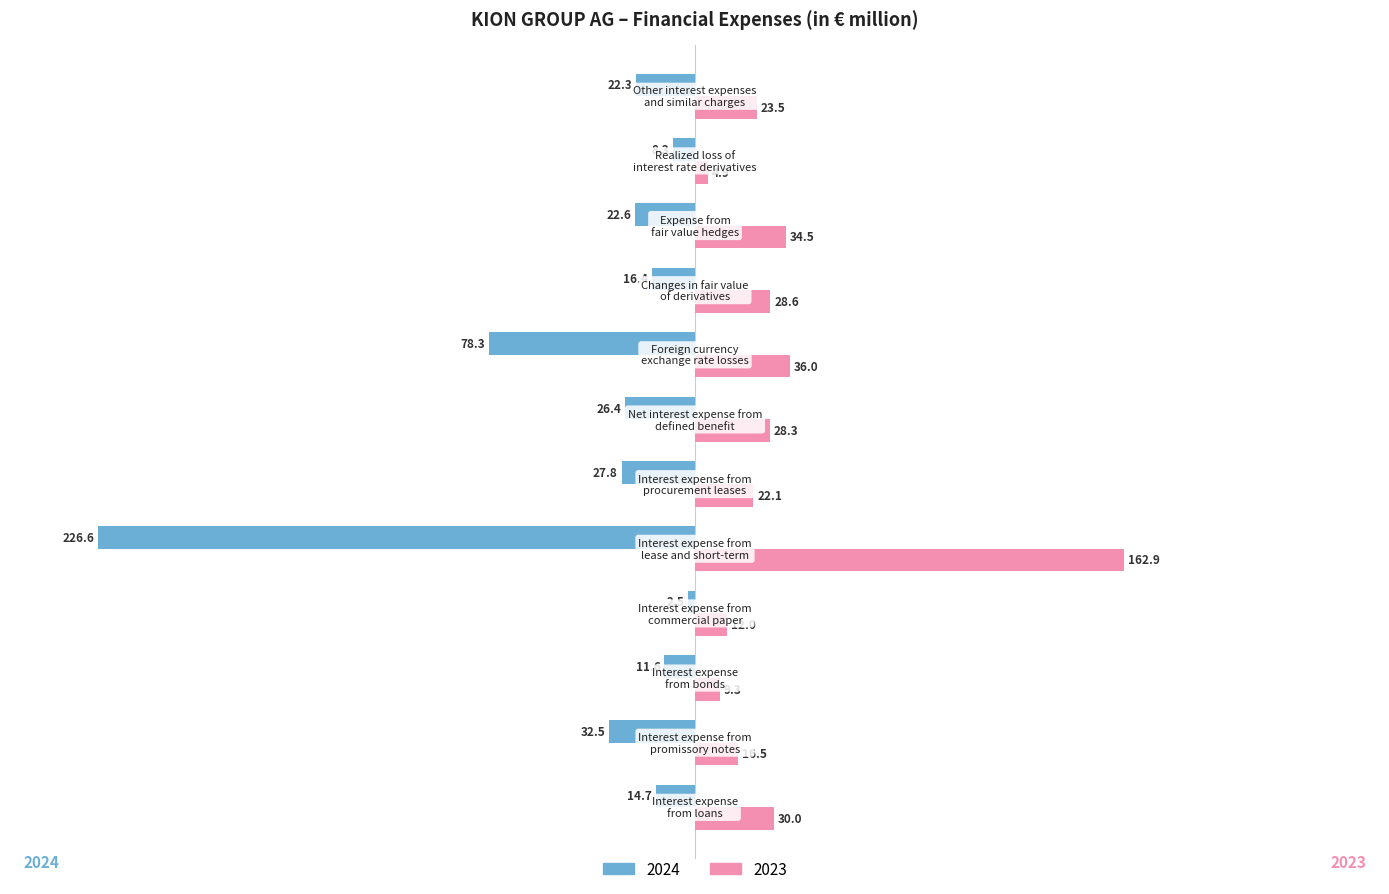

What are all the series names shown in the legend?

2024, 2023